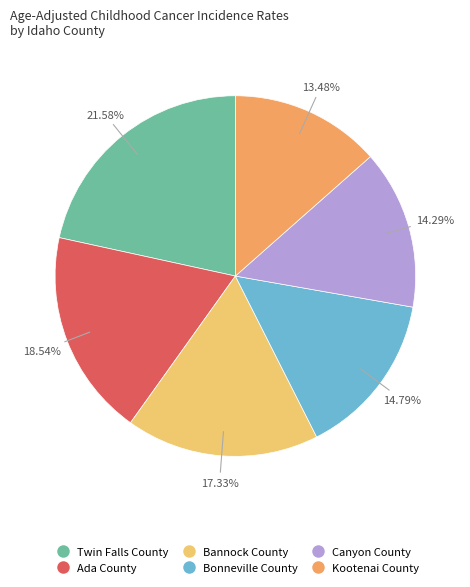

Which category has the biggest portion of the pie?

Twin Falls County